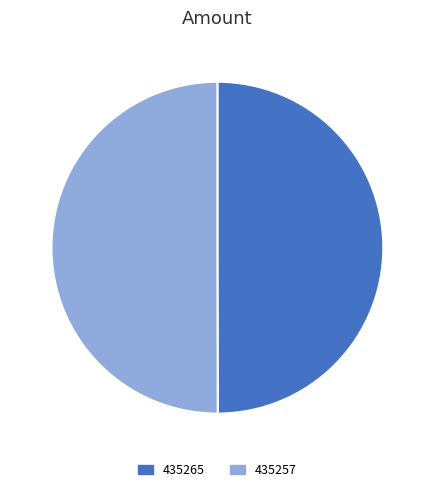

How many segments does this pie chart have?

2